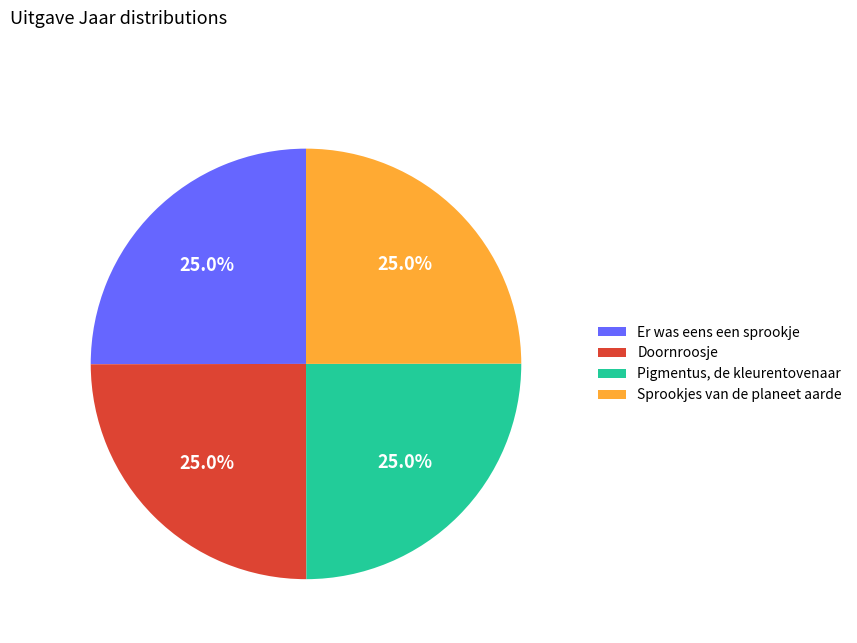

What is the ratio of the value at Er was eens een sprookje to the value at Doornroosje?

1.0